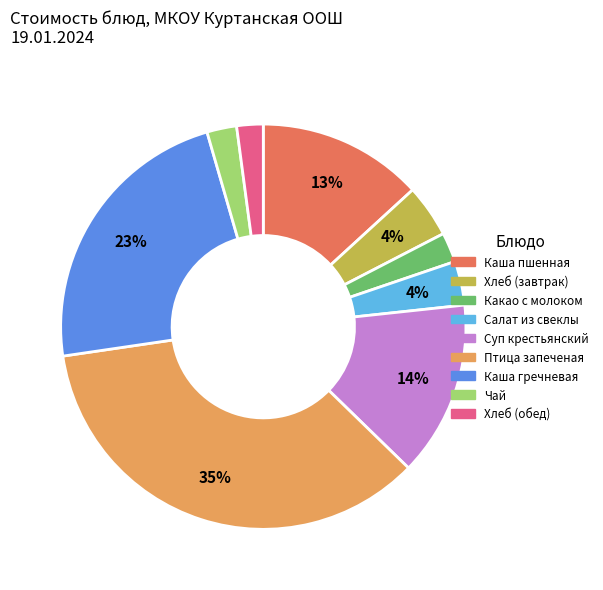

True or false: Птица запеченая accounts for 35% of the total.

True